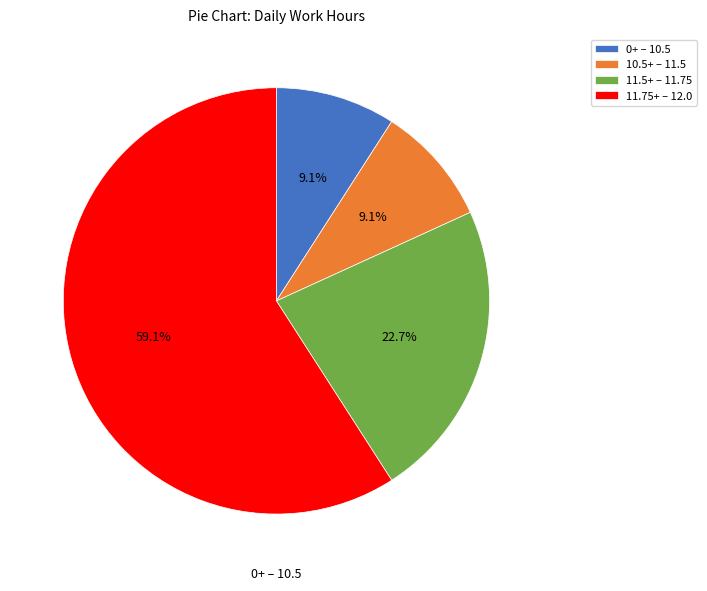

Which slice is the largest?

11.75+ – 12.0